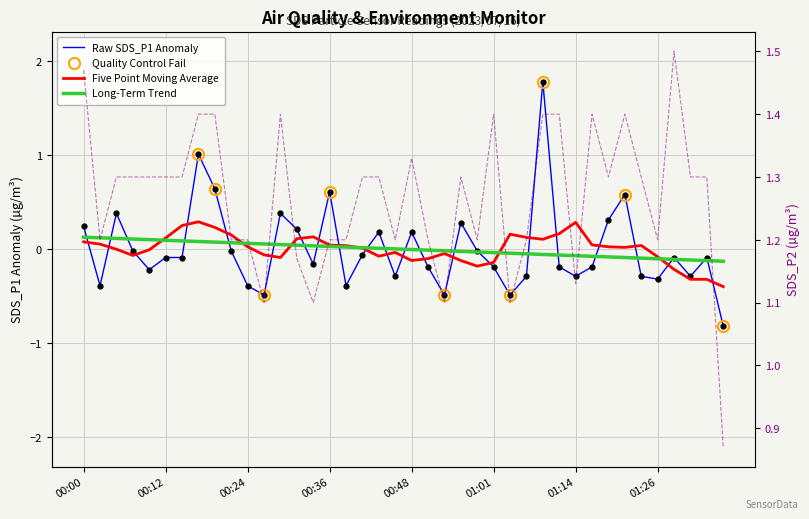

At which category does SDS_P1 reach its first local valley?

00:02